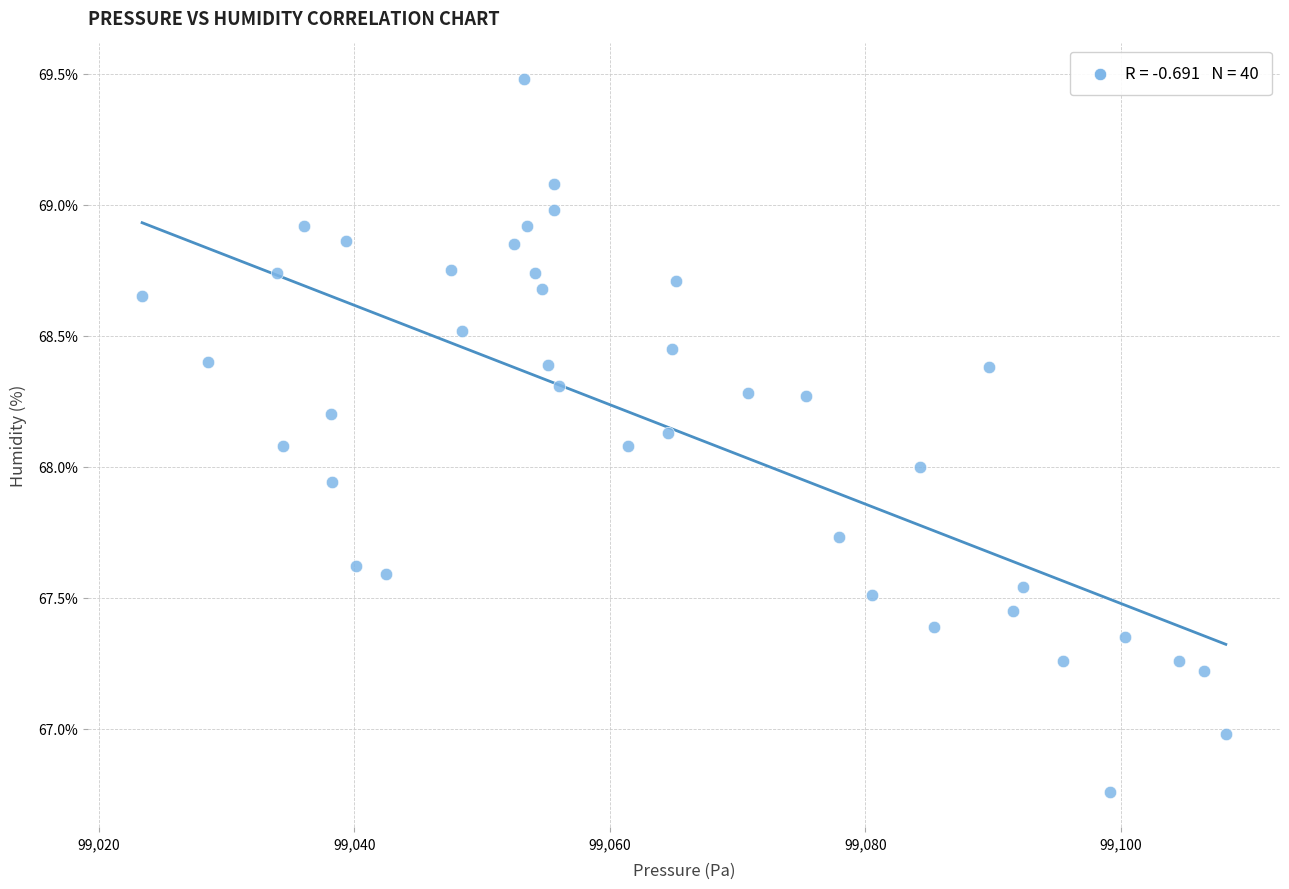

What is the range of Y values (max minus min)?

2.7